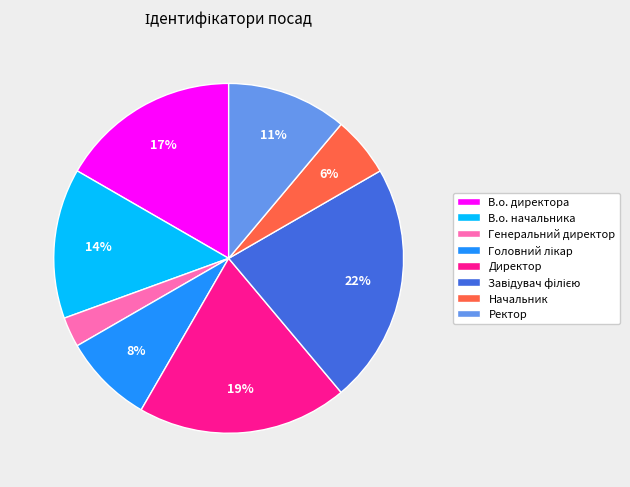

What percentage is the В.о. директора slice, to the nearest percent?

17%